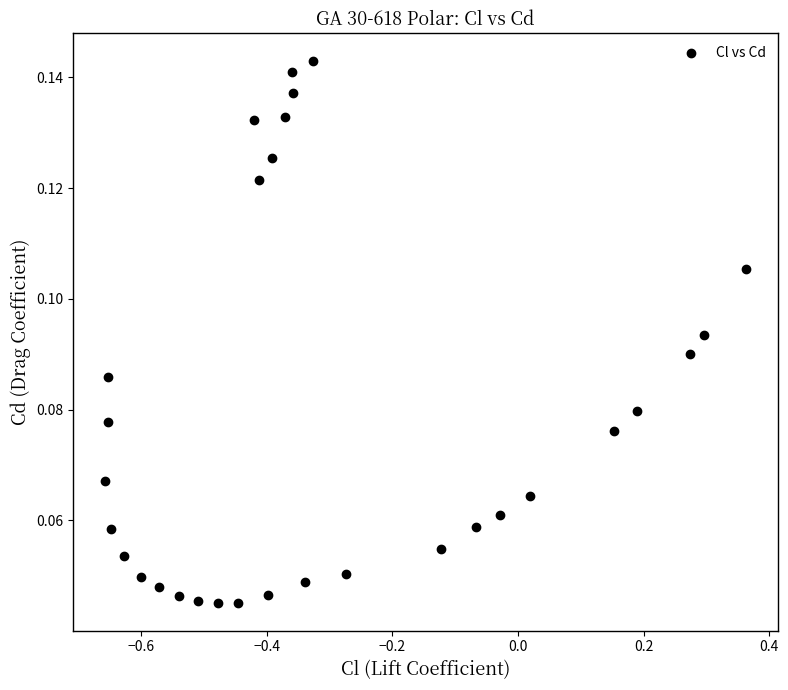

What is the range of X values (max minus min)?

1.0